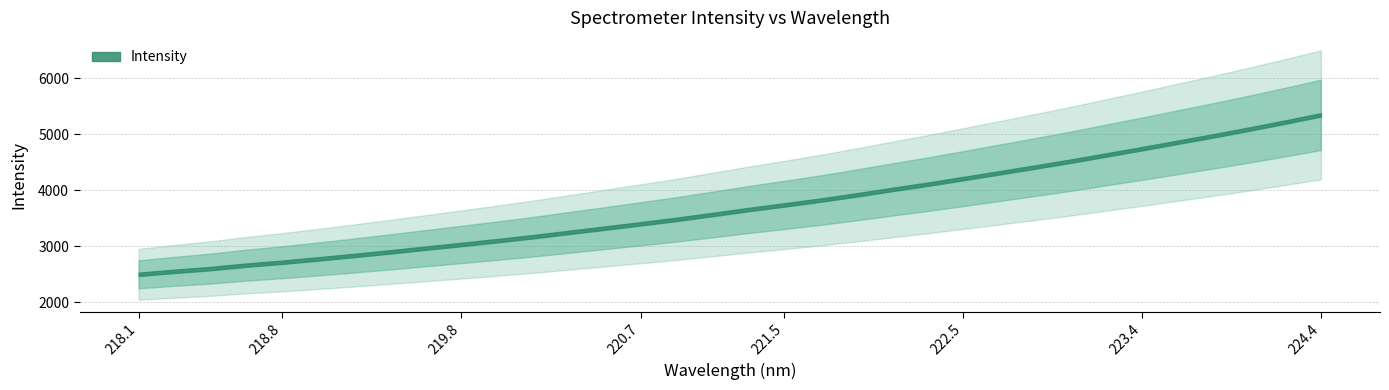

What is the minimum value shown in the chart?

2497.2